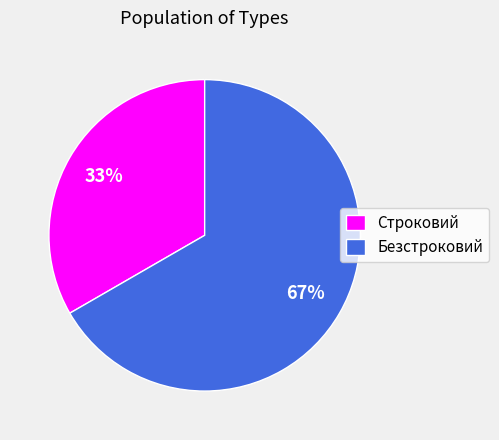

To the nearest percent, what percentage of the pie is Строковий?

33%